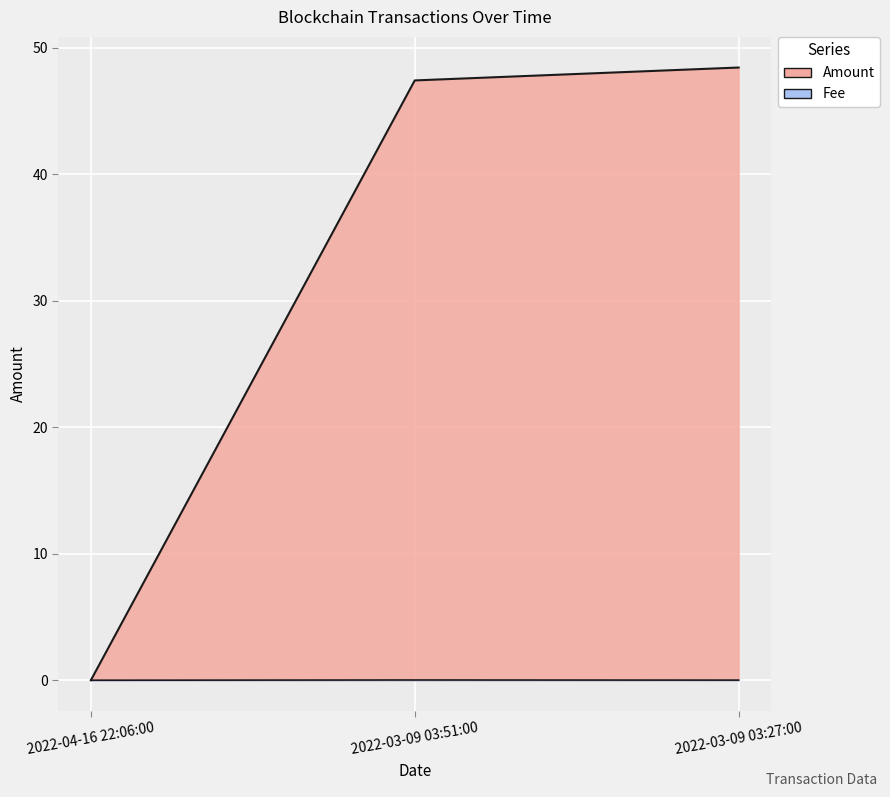

Rank the series by their maximum value, from lowest to highest.

Fee, Amount